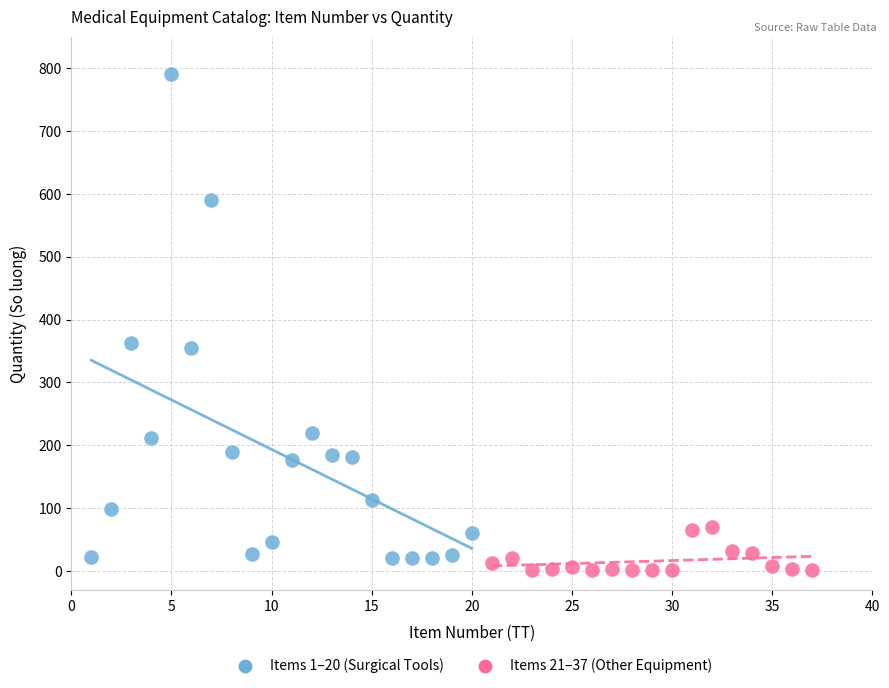

Which series reaches the maximum Y coordinate?

Items 1–20 (Surgical Tools)